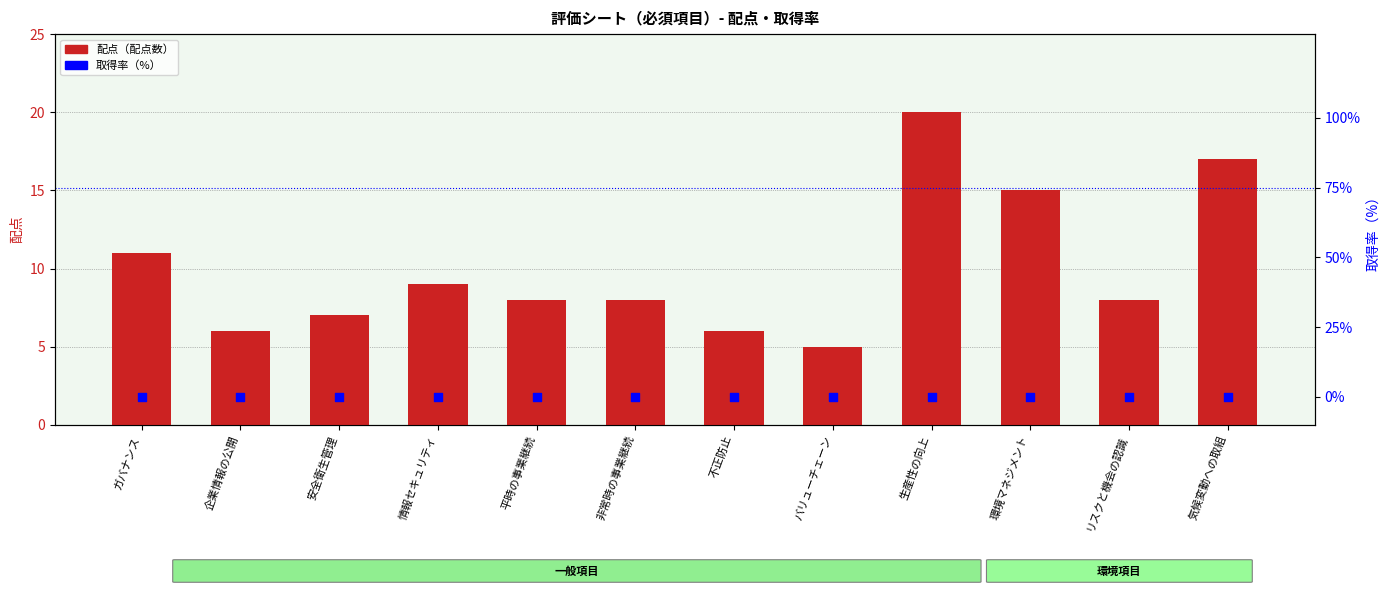

What is the total value across all series at 安全衛生管理?

7